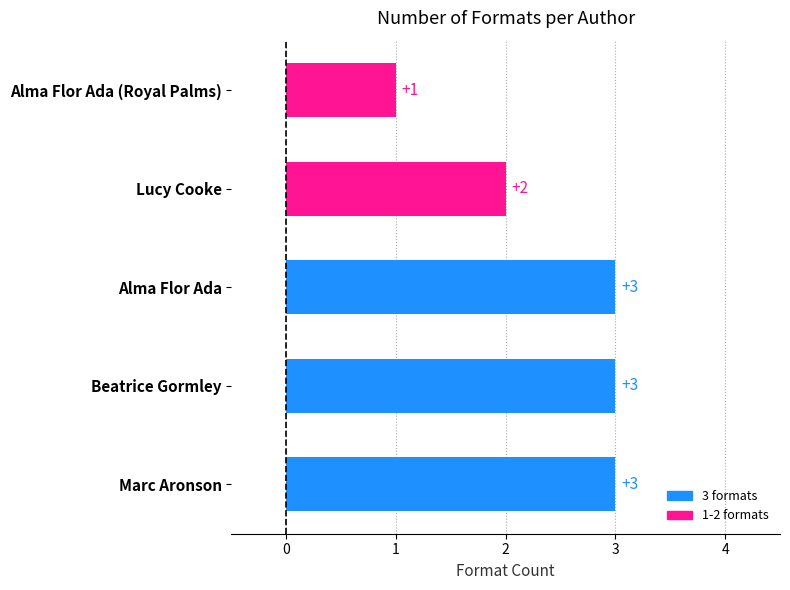

What is the sum of all values?

12